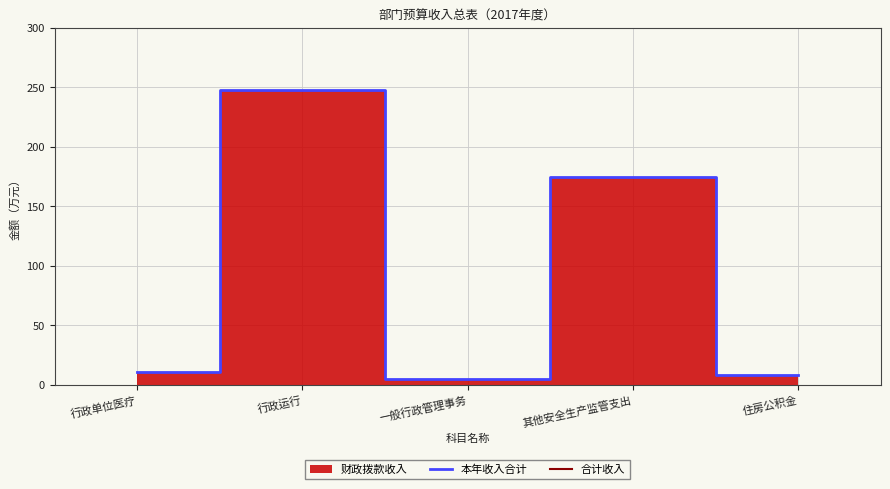

How many interior local valleys (lower than both neighbors) does the data have?

1